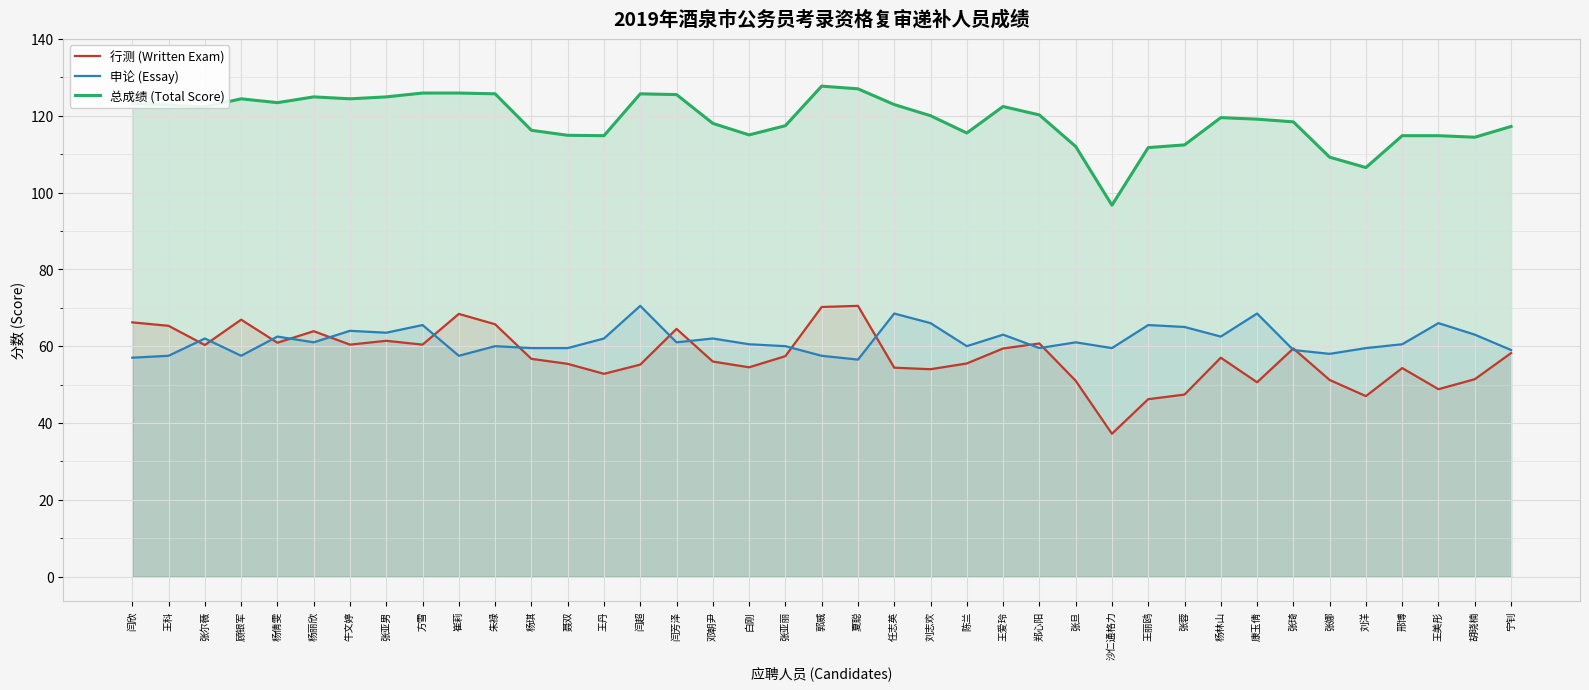

Reading left to right, what are all the values shown in this chart?

行测 (Written Exam): 66.2	65.3	60.3	66.9	60.9	63.9	60.4	61.4	60.4	68.4	65.7	56.7	55.4	52.8	55.2	64.5	56.0	54.5	57.4	70.2	70.5	54.4	54.0	55.5	59.4	60.7	51.0	37.2	46.2	47.4	57.0	50.6	59.4	51.2	47.0	54.3	48.8	51.4	58.2
申论 (Essay): 57.0	57.5	62.0	57.5	62.5	61.0	64.0	63.5	65.5	57.5	60.0	59.5	59.5	62.0	70.5	61.0	62.0	60.5	60.0	57.5	56.5	68.5	66.0	60.0	63.0	59.5	61.0	59.5	65.5	65.0	62.5	68.5	59.0	58.0	59.5	60.5	66.0	63.0	59.0
总成绩 (Total Score): 123.2	122.8	122.3	124.4	123.4	124.9	124.4	124.9	125.9	125.9	125.7	116.2	114.9	114.8	125.7	125.5	118.0	115.0	117.4	127.7	127.0	122.9	120.0	115.5	122.4	120.2	112.0	96.7	111.7	112.4	119.5	119.1	118.4	109.2	106.5	114.8	114.8	114.4	117.2